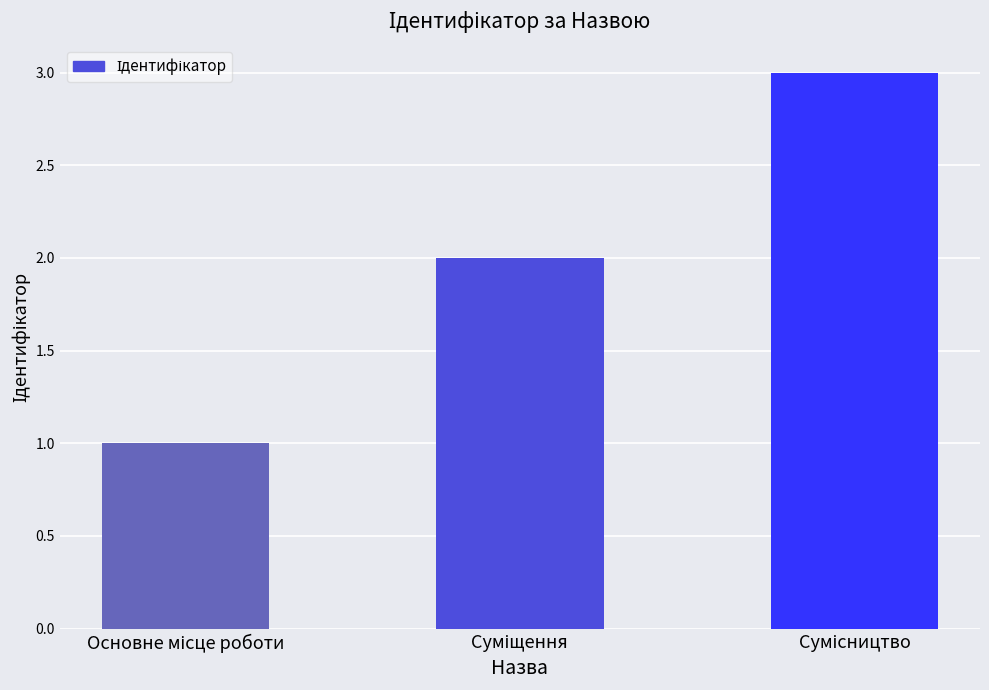

What is the maximum value shown in the chart?

3